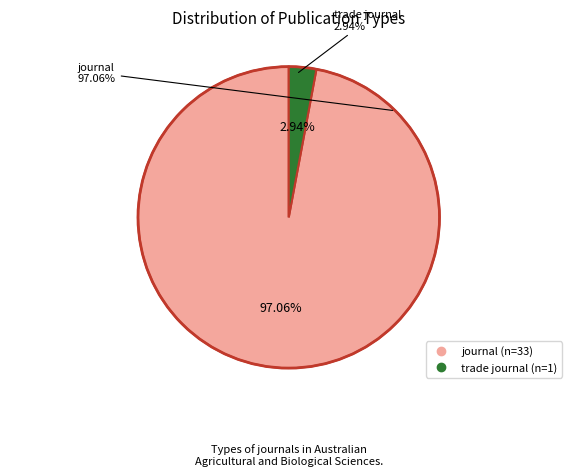

What percentage is the journal slice, to the nearest percent?

97%